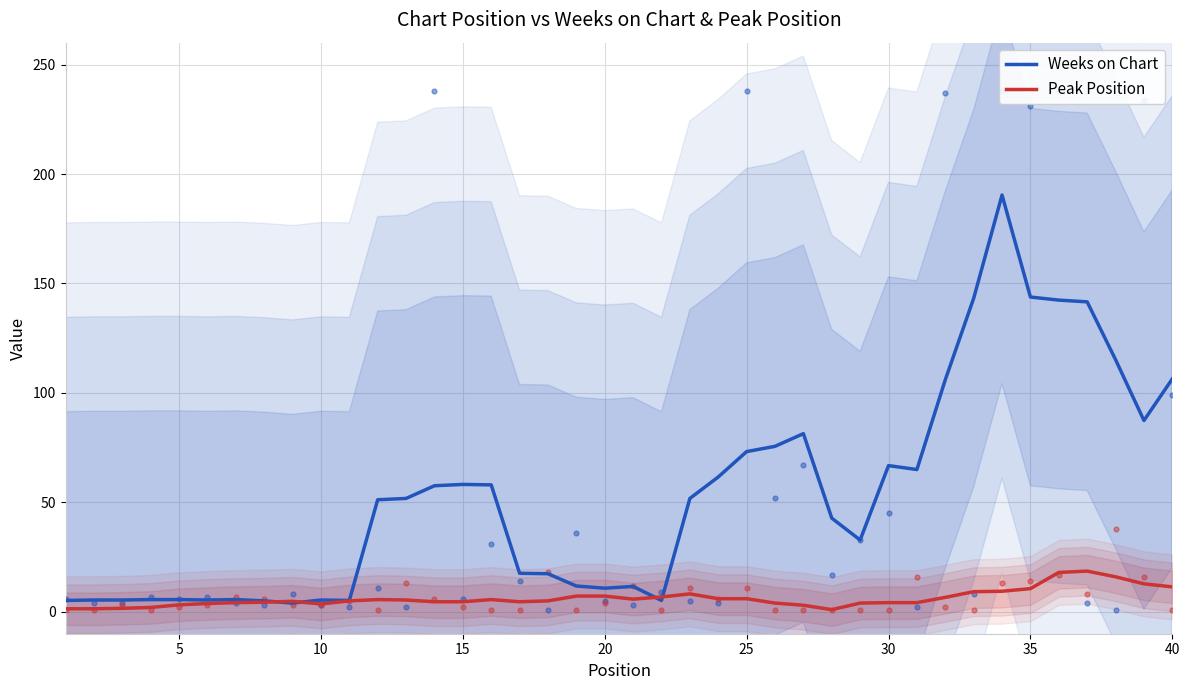

Which series has the widest spread of Y values?

Weeks on Chart